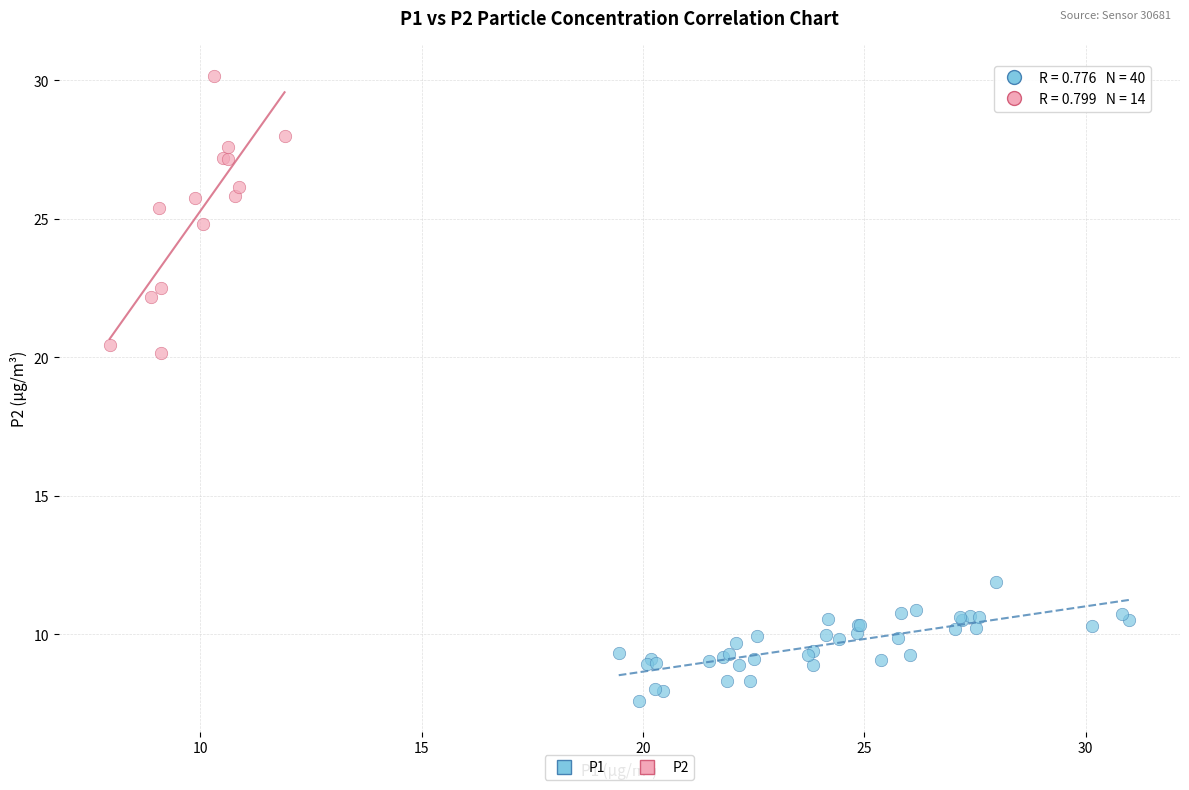

Which series reaches the maximum Y coordinate?

P2